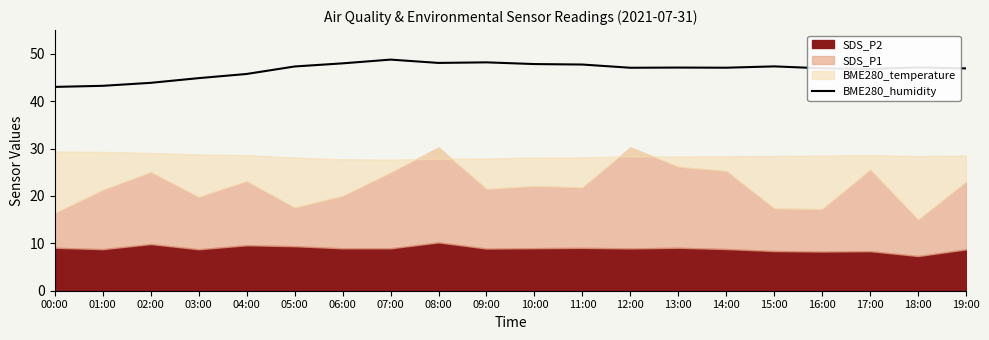

The BME280_humidity series shows 32.6 at 15:00. True or false?

False